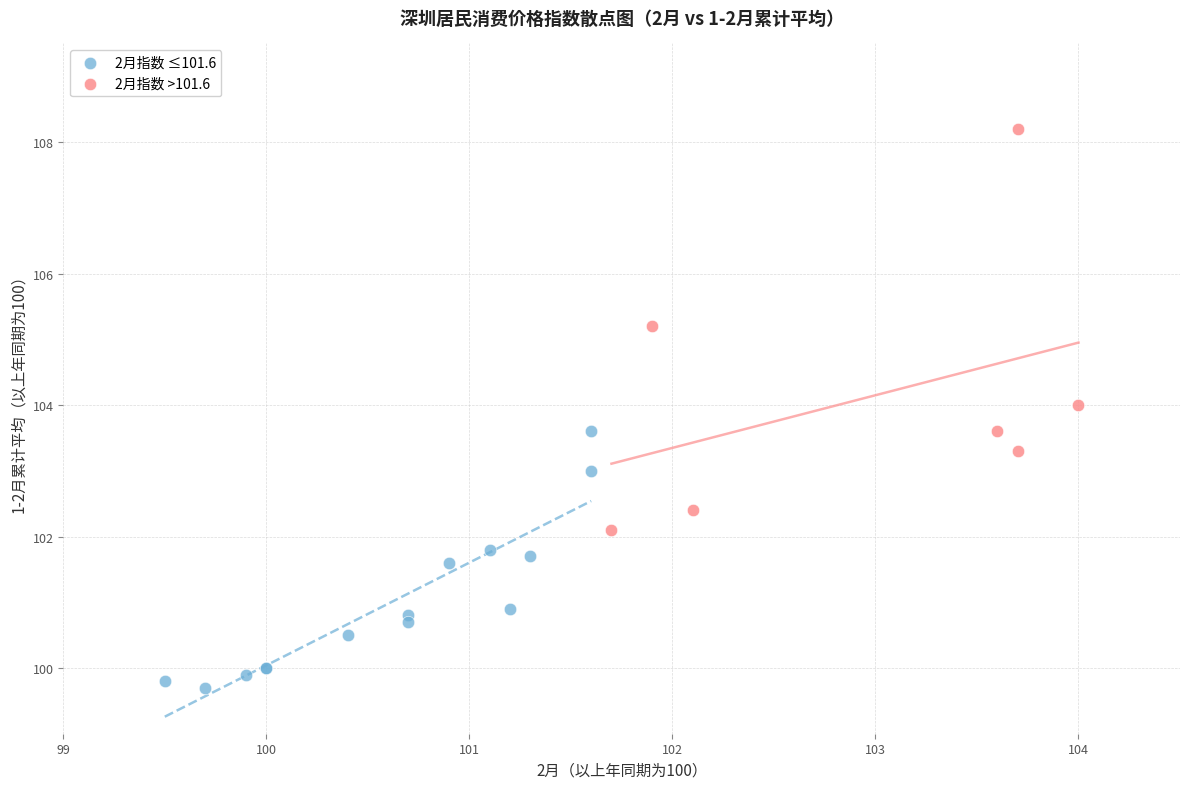

Which series contains the lowest Y value?

2月指数 ≤101.6